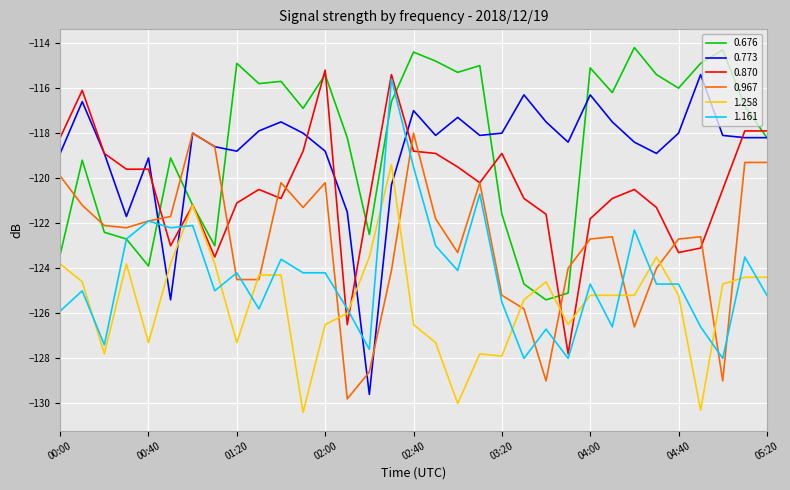

Which series has the largest range (max minus min)?

0.773